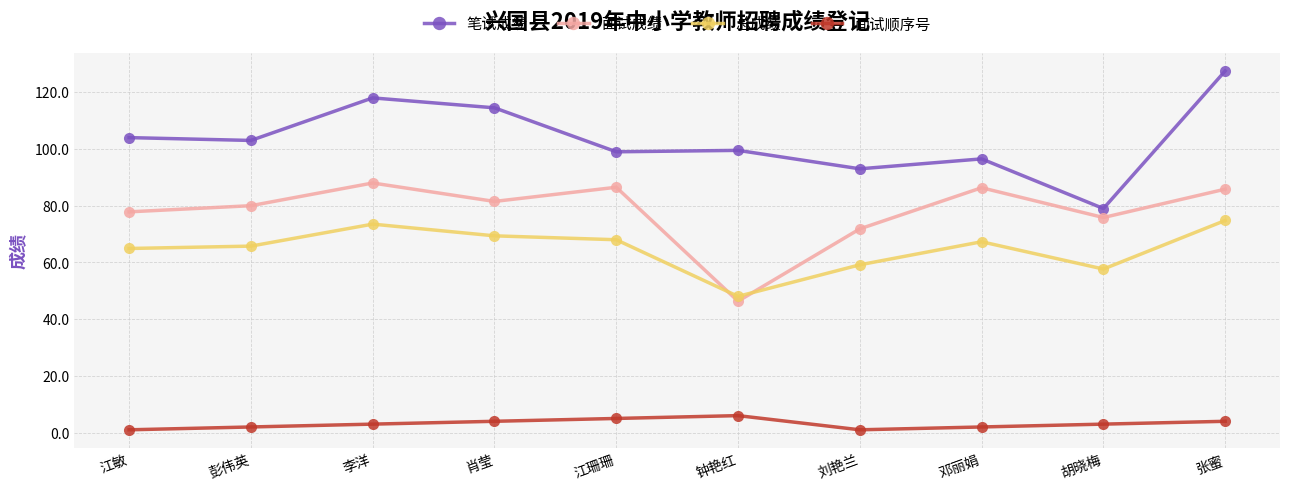

At which category does 笔试成绩 reach its first local peak?

李洋